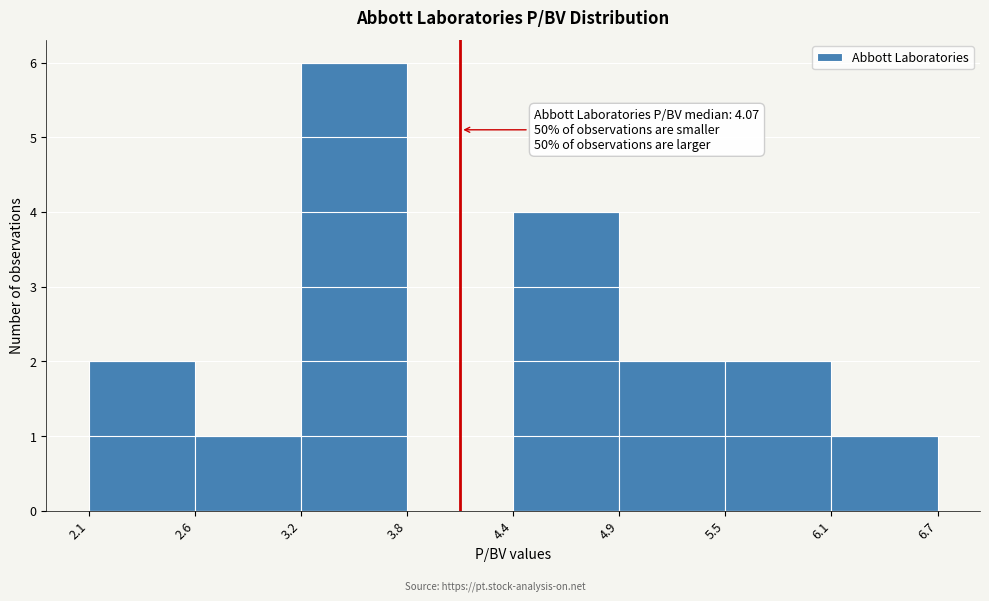

Over which range of the x-axis is the bar tallest?

3.2 to 3.8